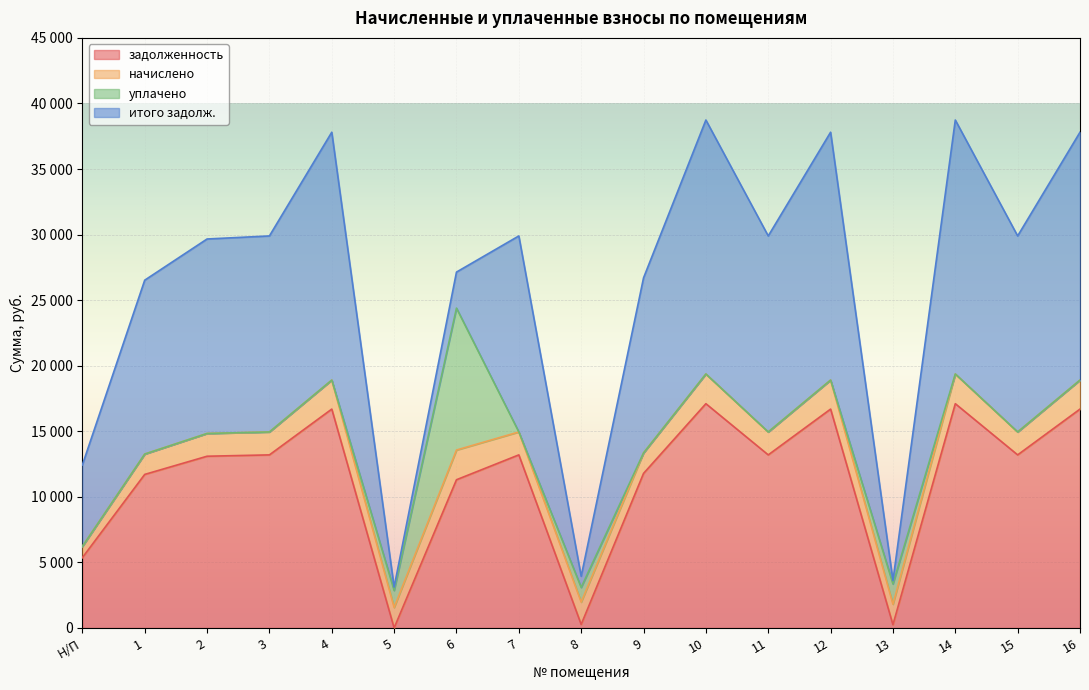

What is the label of the 2nd point from the left?

1